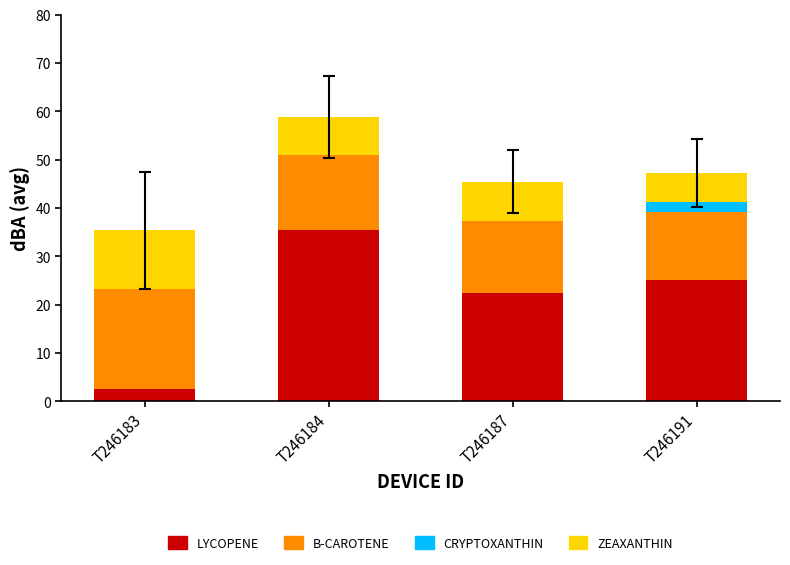

What is the maximum value for LYCOPENE?

35.5